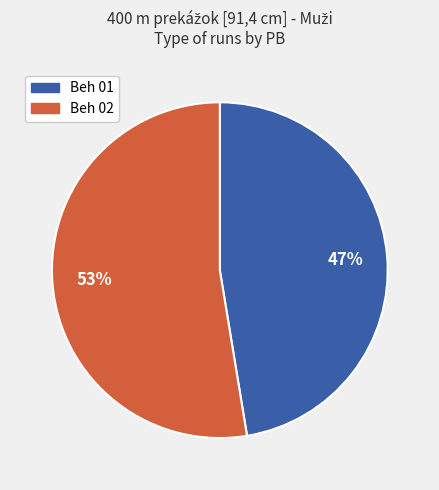

What is the smallest slice in the pie chart?

Beh 01